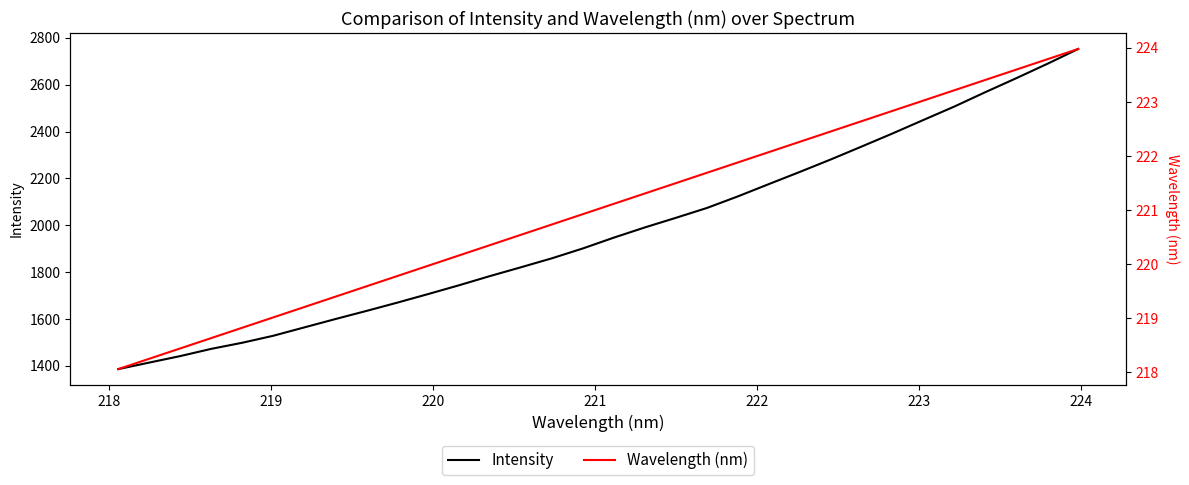

Reading right to left, list all the values displayed in this chart.

Intensity: 2752.3	2688.8	2627.6	2568.1	2506.8	2449.5	2391.8	2335.9	2280.7	2227.5	2175.6	2123.2	2073.7	2031.8	1990.9	1947.5	1901.3	1859.2	1820.9	1783.4	1744.0	1706.4	1669.7	1634.1	1599.5	1564.0	1528.4	1498.6	1472.5	1441.7	1414.0	1386.2
Wavelength (nm): 224.0	223.8	223.6	223.4	223.2	223.0	222.8	222.6	222.5	222.3	222.1	221.9	221.7	221.5	221.3	221.1	220.9	220.7	220.5	220.4	220.2	220.0	219.8	219.6	219.4	219.2	219.0	218.8	218.6	218.4	218.3	218.1